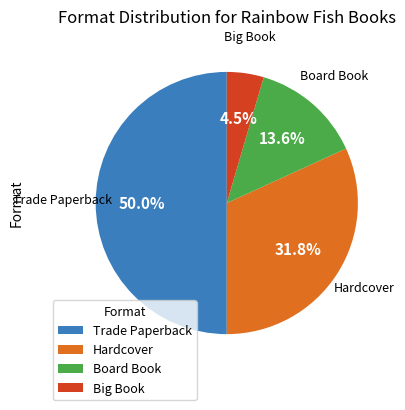

True or false: Trade Paperback accounts for 50% of the total.

True